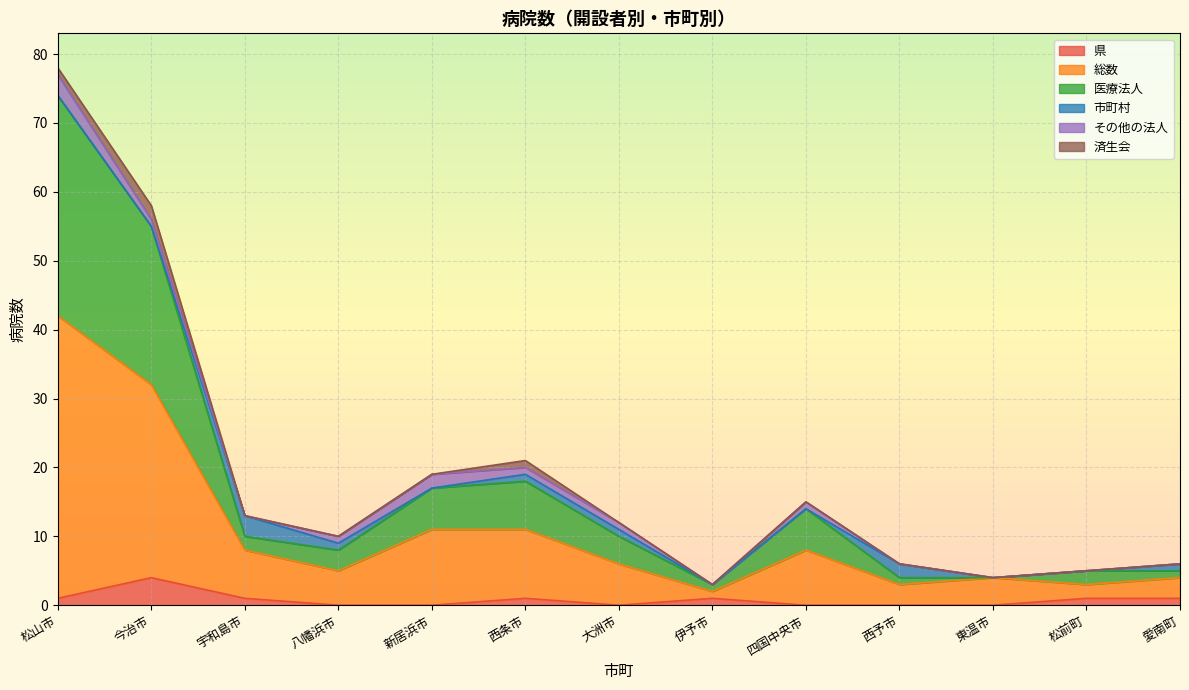

The value of 医療法人 at 今治市 is 25. True or false?

False